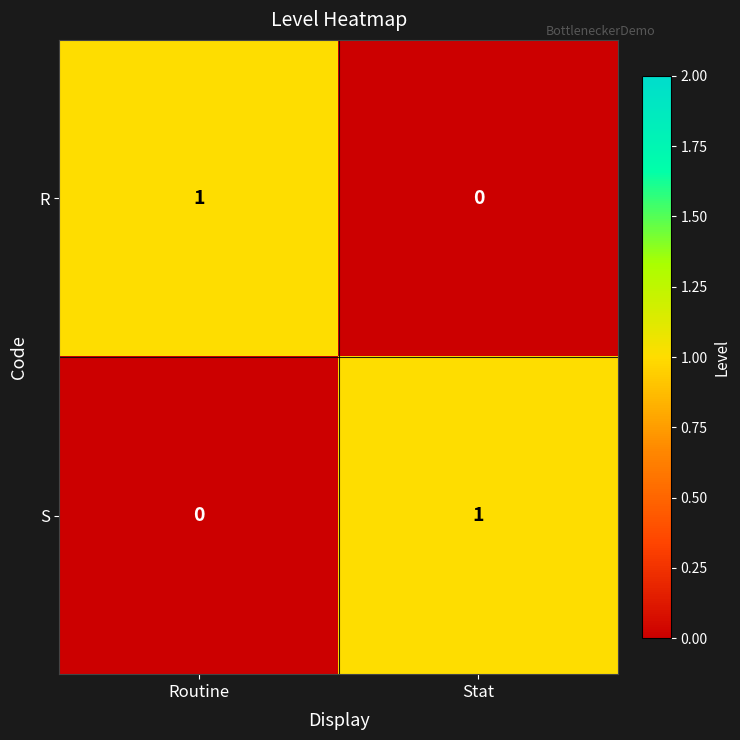

Which category has the highest value in the S series?

Stat